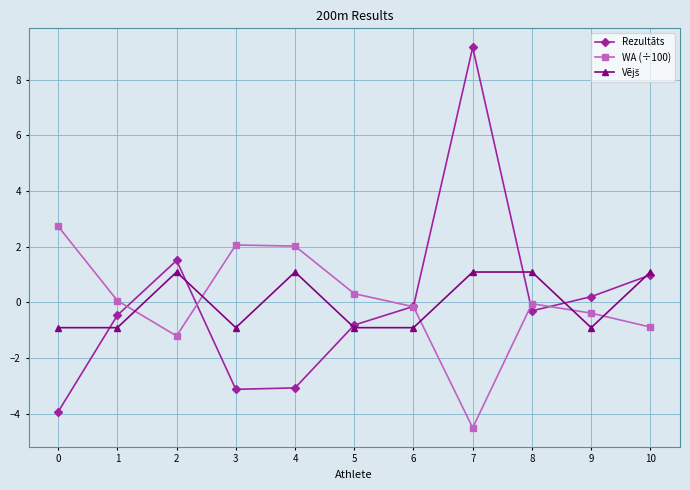

True or false: Rezultāts has more than 1 interior local peaks.

True